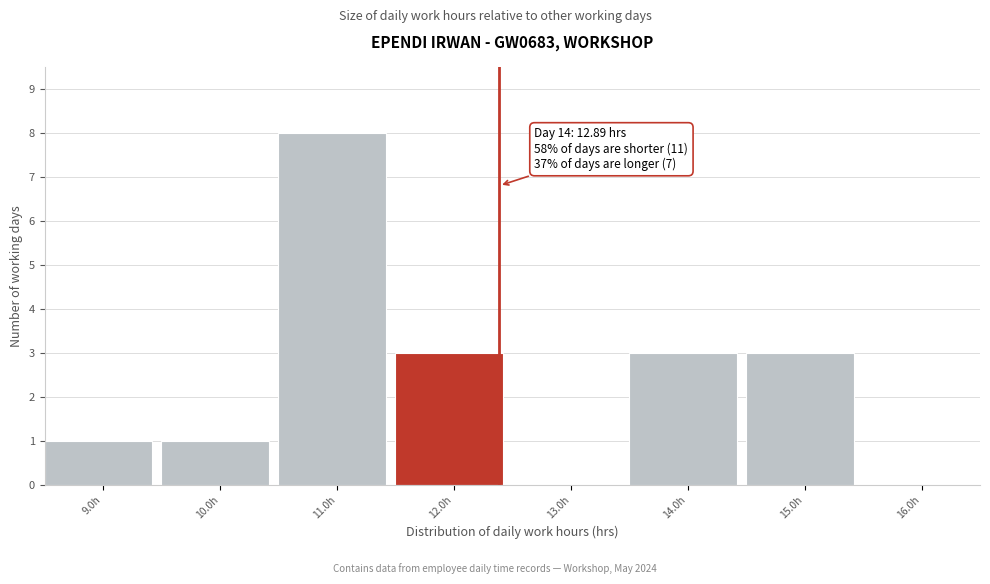

Reading left to right, what are all the values shown in this chart?

9.0h=1	10.0h=1	11.0h=8	12.0h=3	13.0h=0	14.0h=3	15.0h=3	16.0h=0